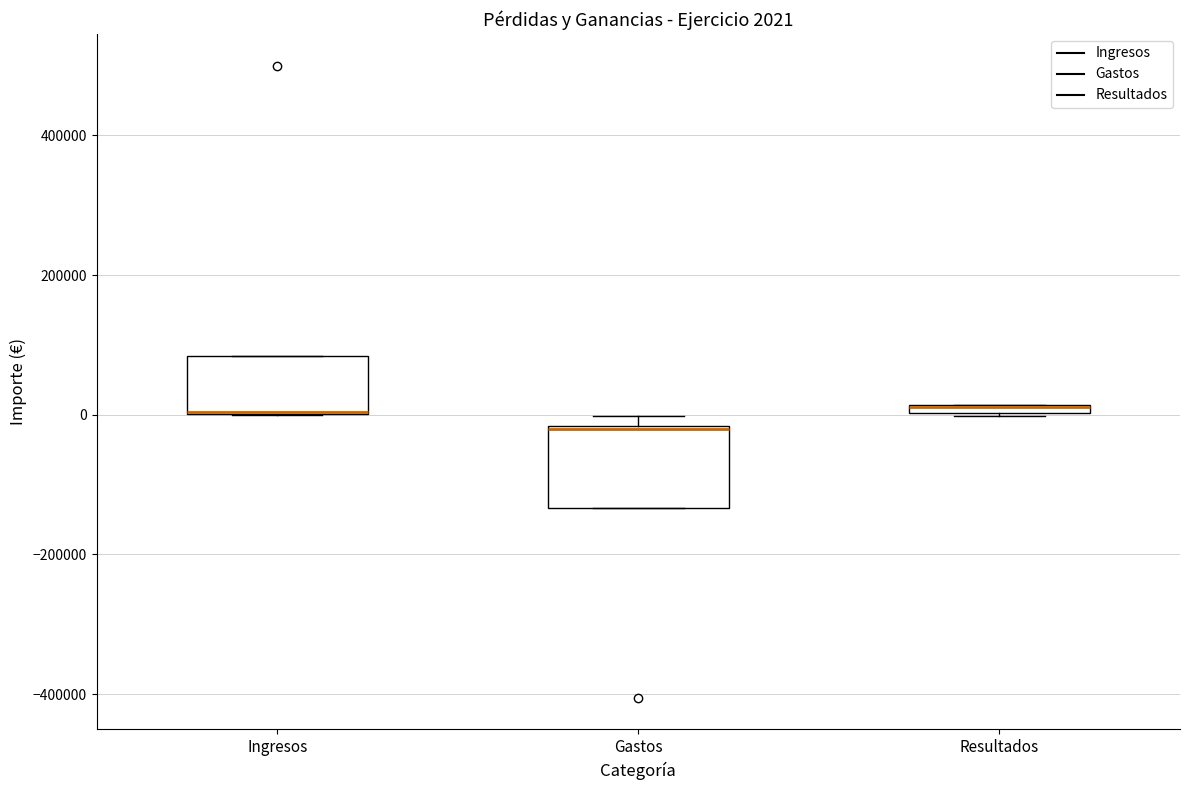

Which box is the tallest, from its lower edge to its upper edge?

Gastos